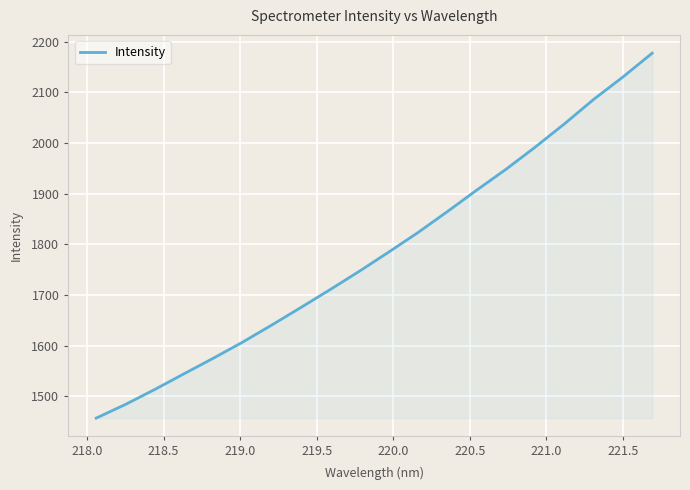

What is the smallest value displayed?

1456.6